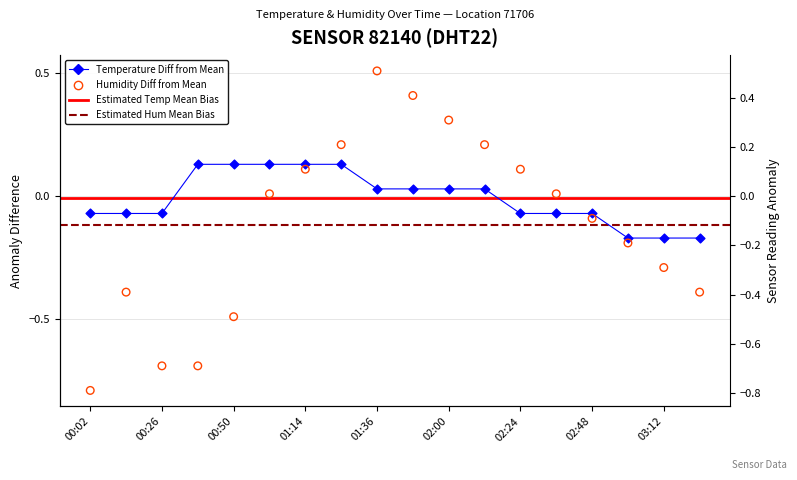

At which category is the sum across all series the highest?

01:36